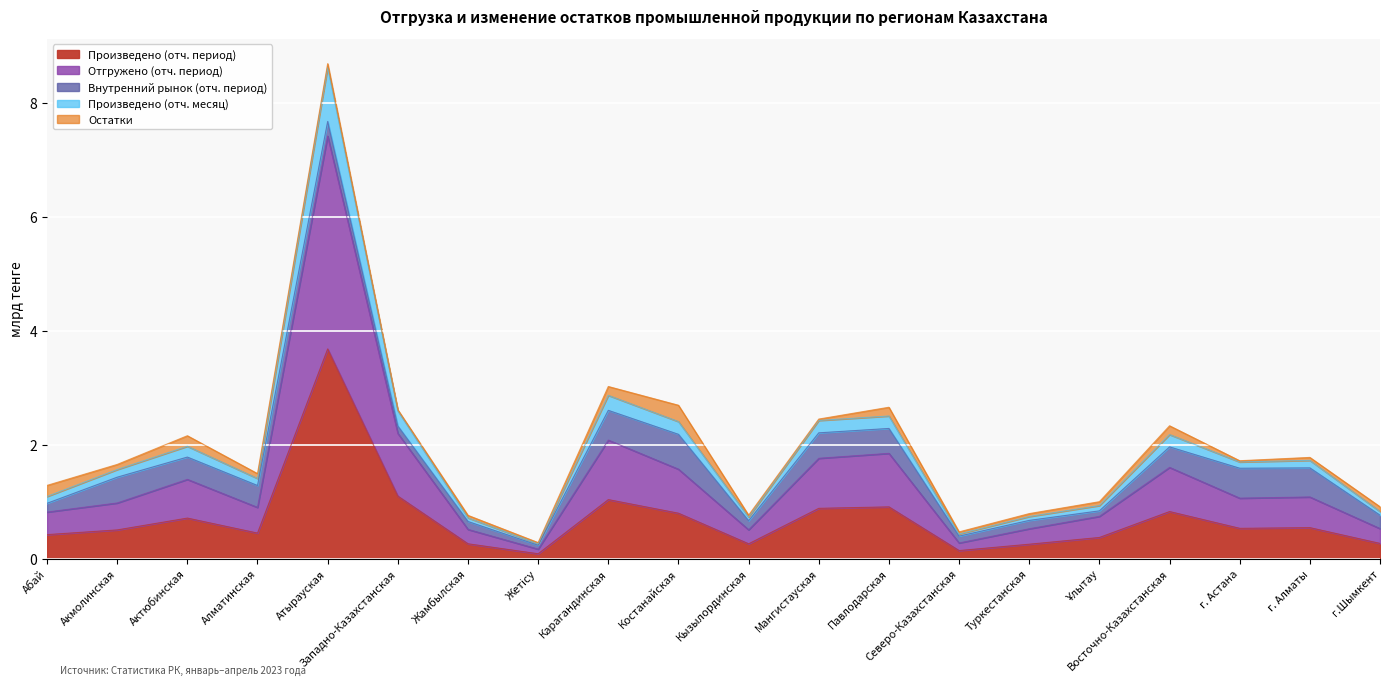

At which category is the sum across all series the highest?

Атырауская